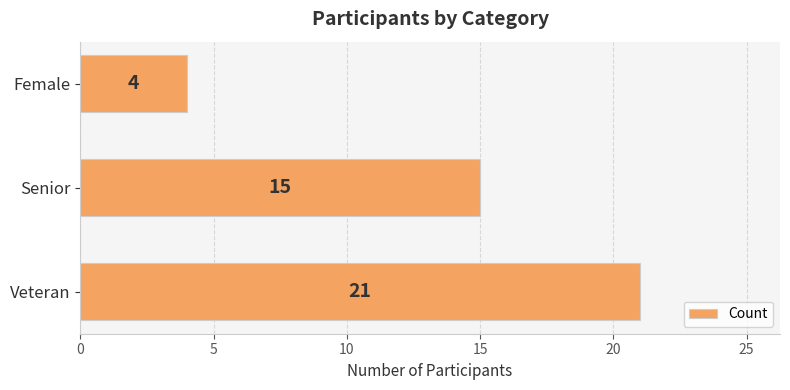

How many data points does each series have?

3